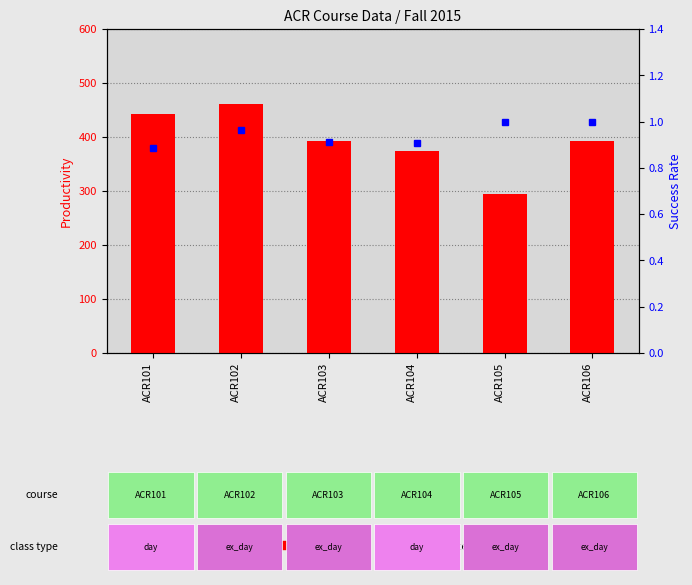

At which label does productivity first exceed 392?

ACR101